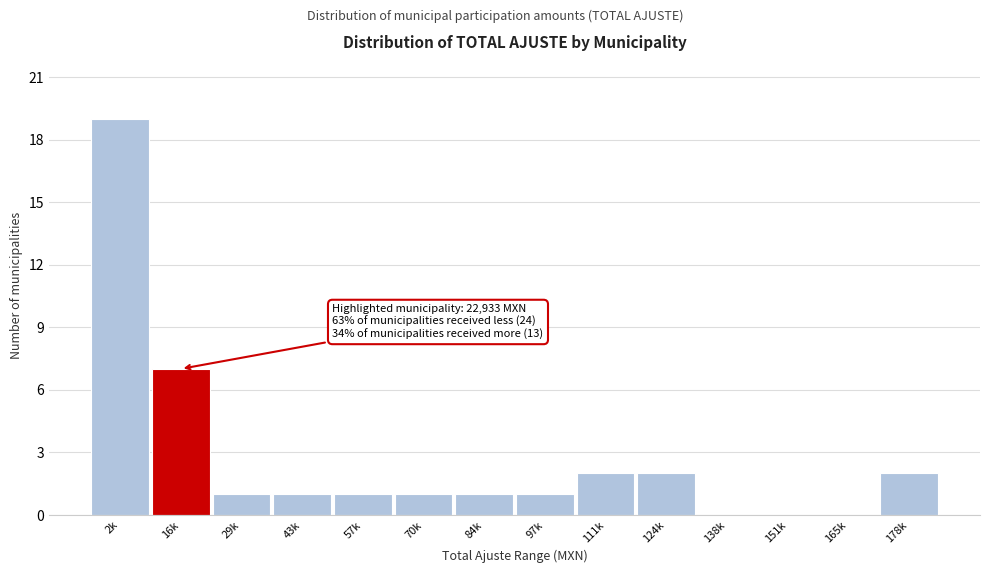

Reading left to right, extract all data points from this chart.

2k=19	16k=7	29k=1	43k=1	57k=1	70k=1	84k=1	97k=1	111k=2	124k=2	138k=0	151k=0	165k=0	178k=2